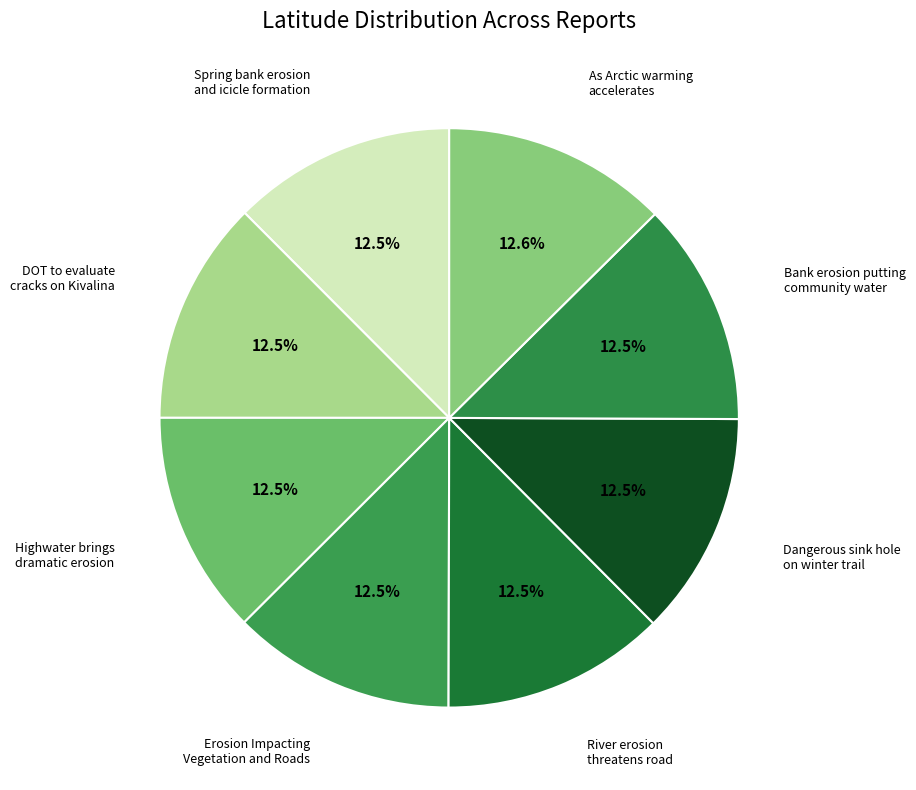

How many slices are in this pie chart?

8